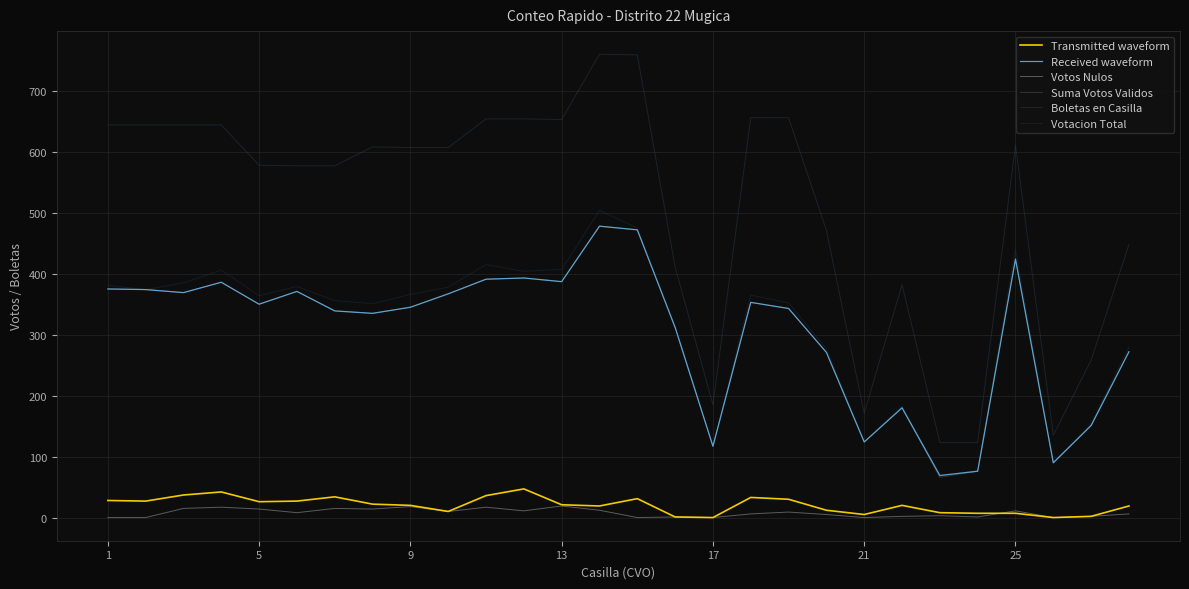

At which label is Suma Votos Validos closest to 272?

27